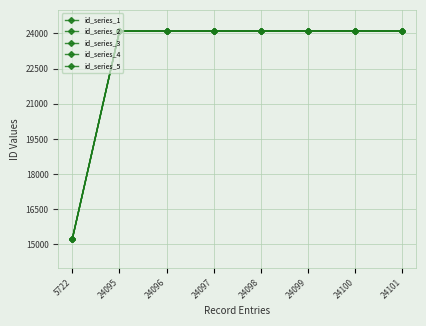

Does the chart have visible grid lines?

Yes